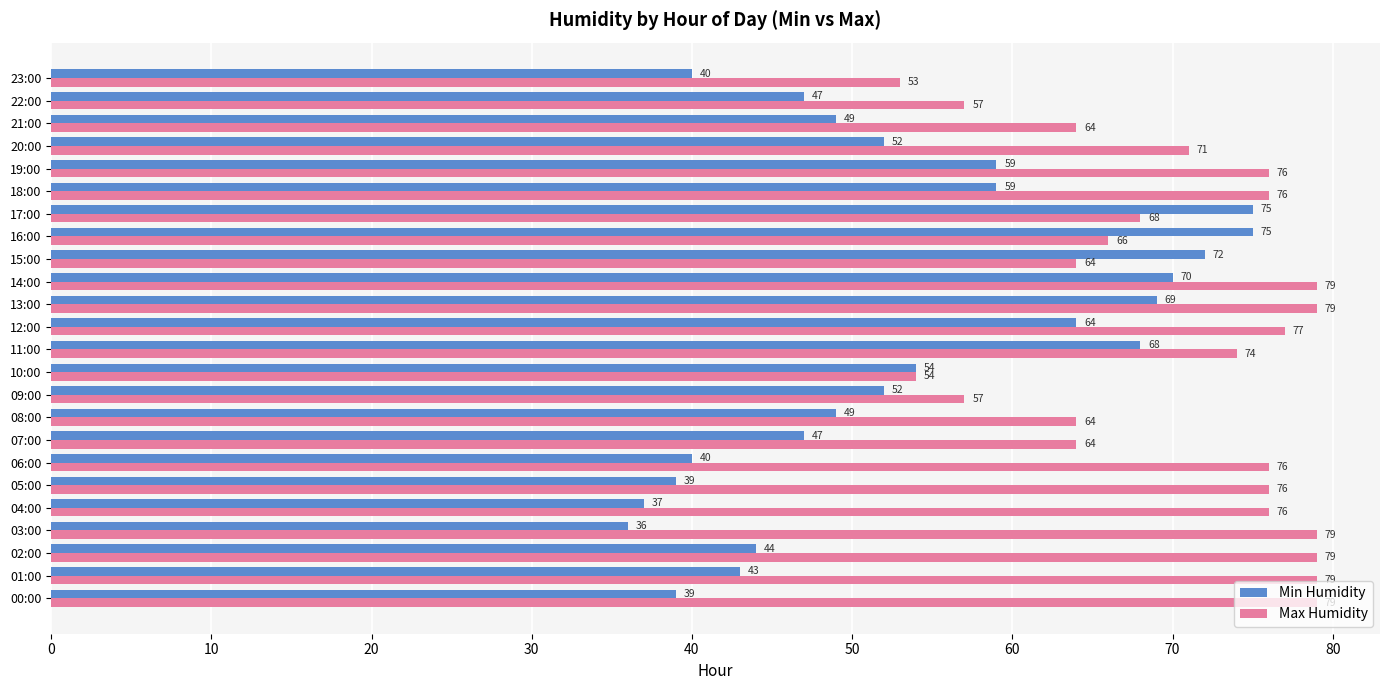

What is the average value of the Max Humidity series?

70